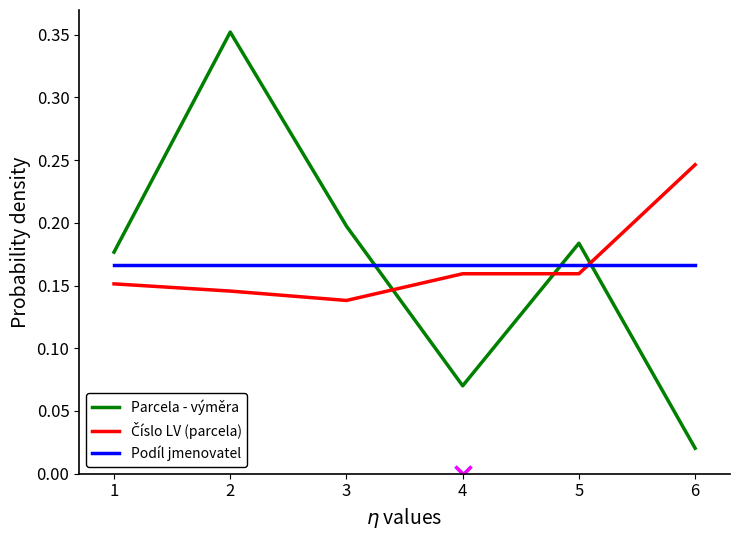

At which category does the chart reach its minimum across all series?

6